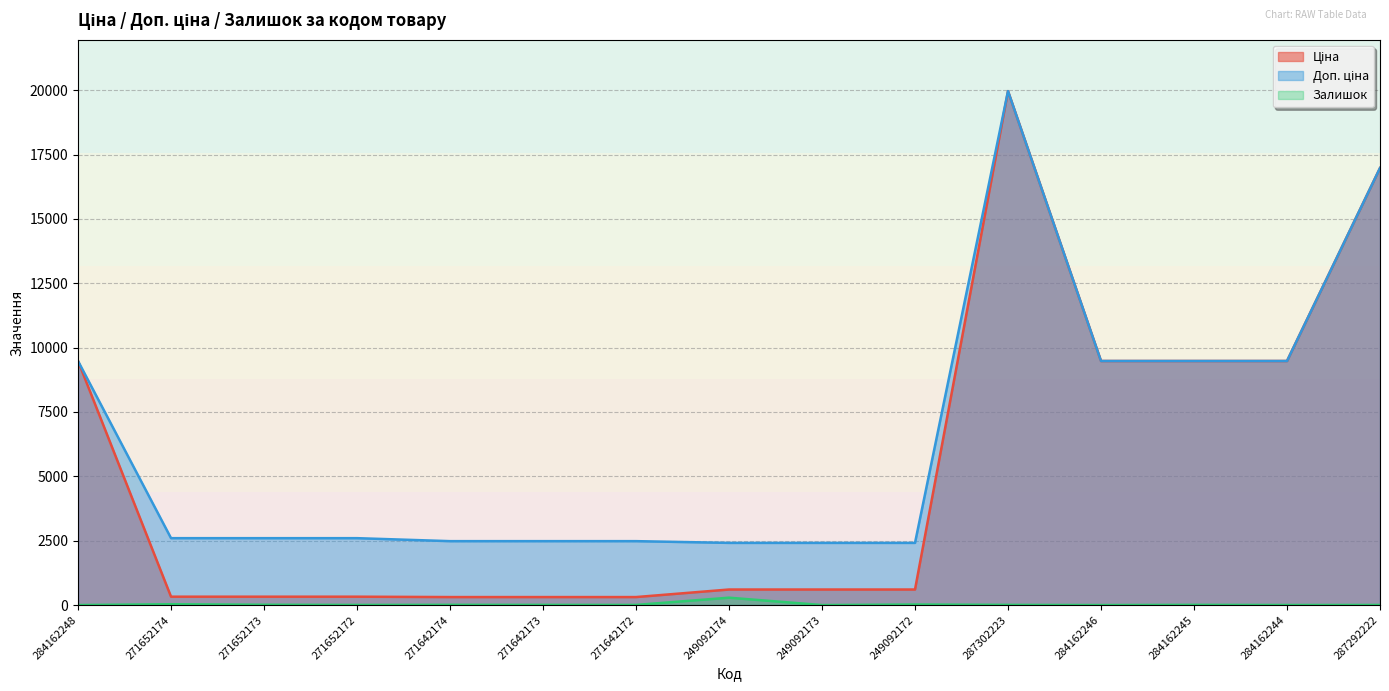

True or false: Залишок and Ціна intersect in this chart.

False